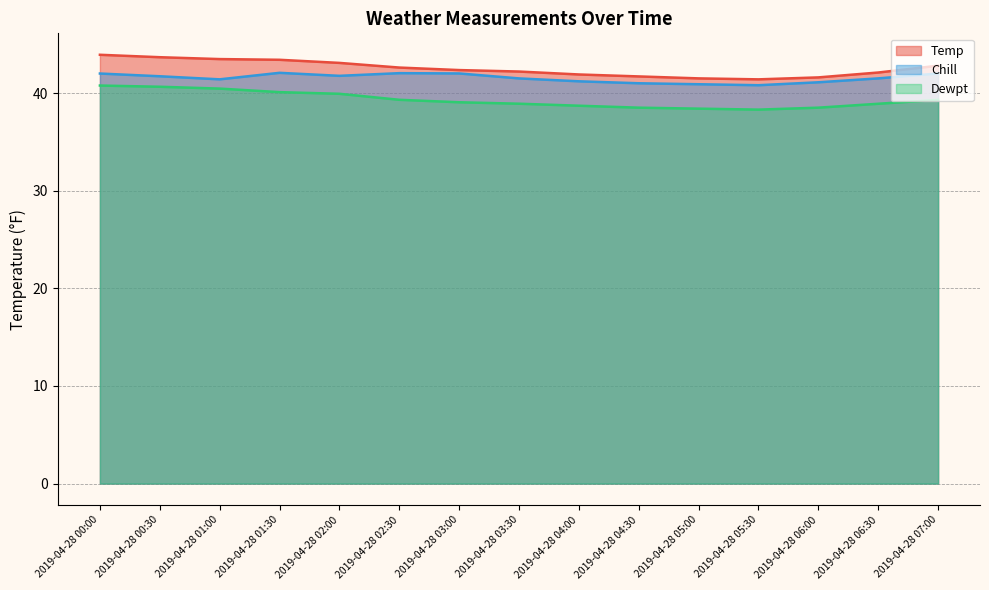

True or false: Dewpt and Temp cross at least once.

False